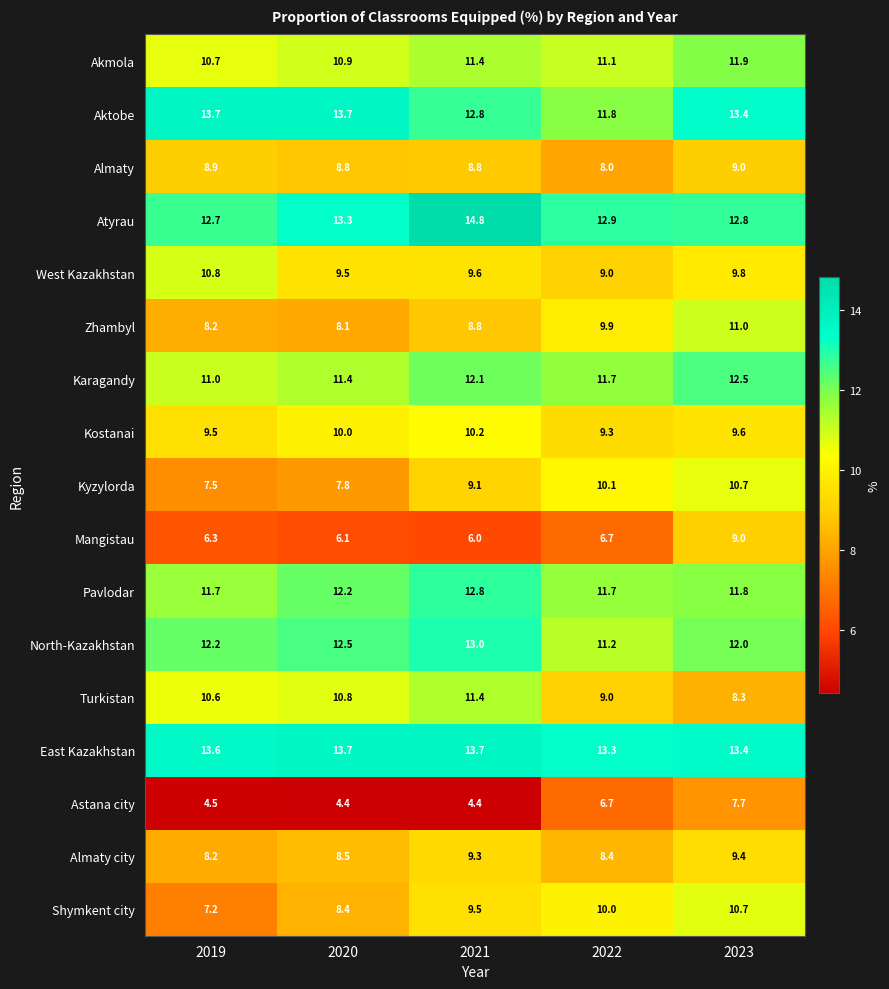

Between 2019 and 2023, which series saw the biggest shift?

Shymkent city